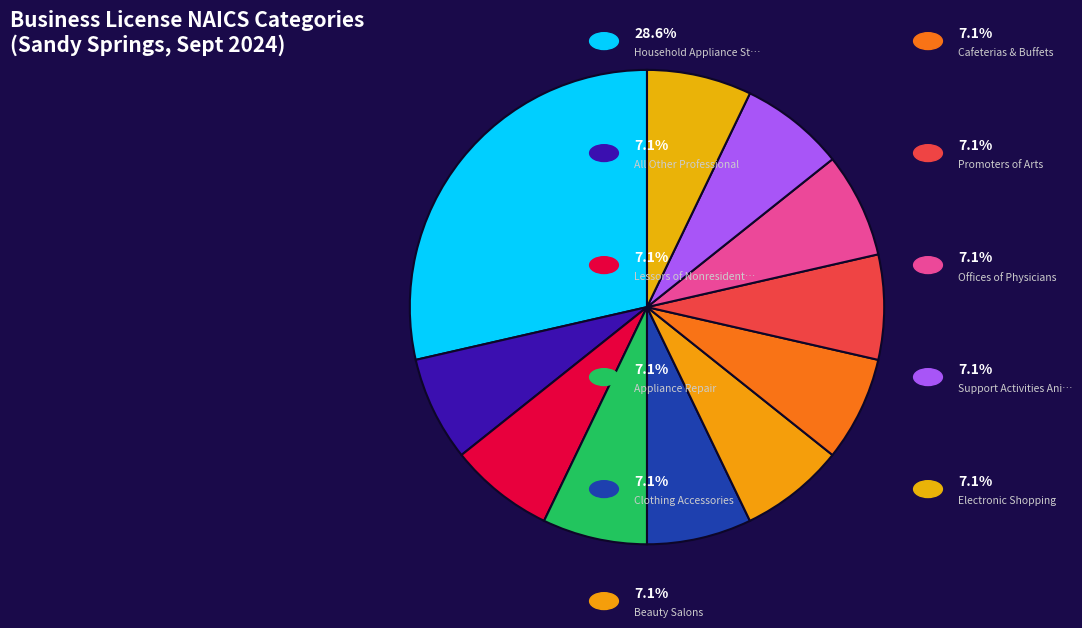

Which category has the biggest portion of the pie?

Household Appliance Stores (443111)